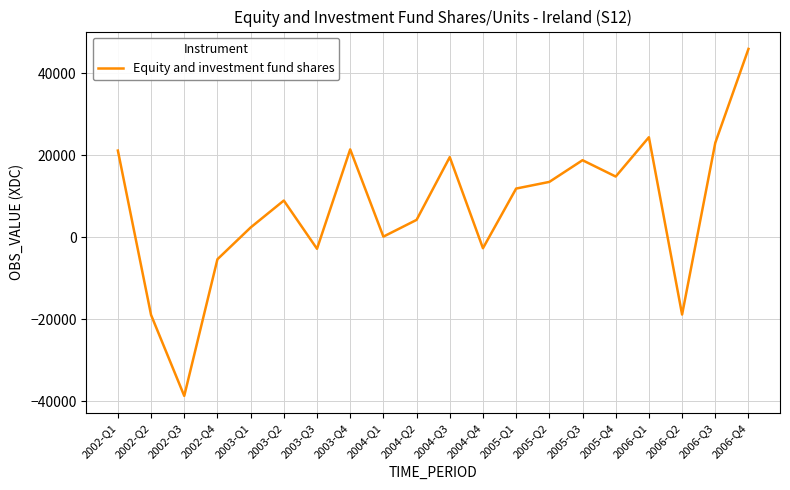

What position from the right is 2004-Q4?

9